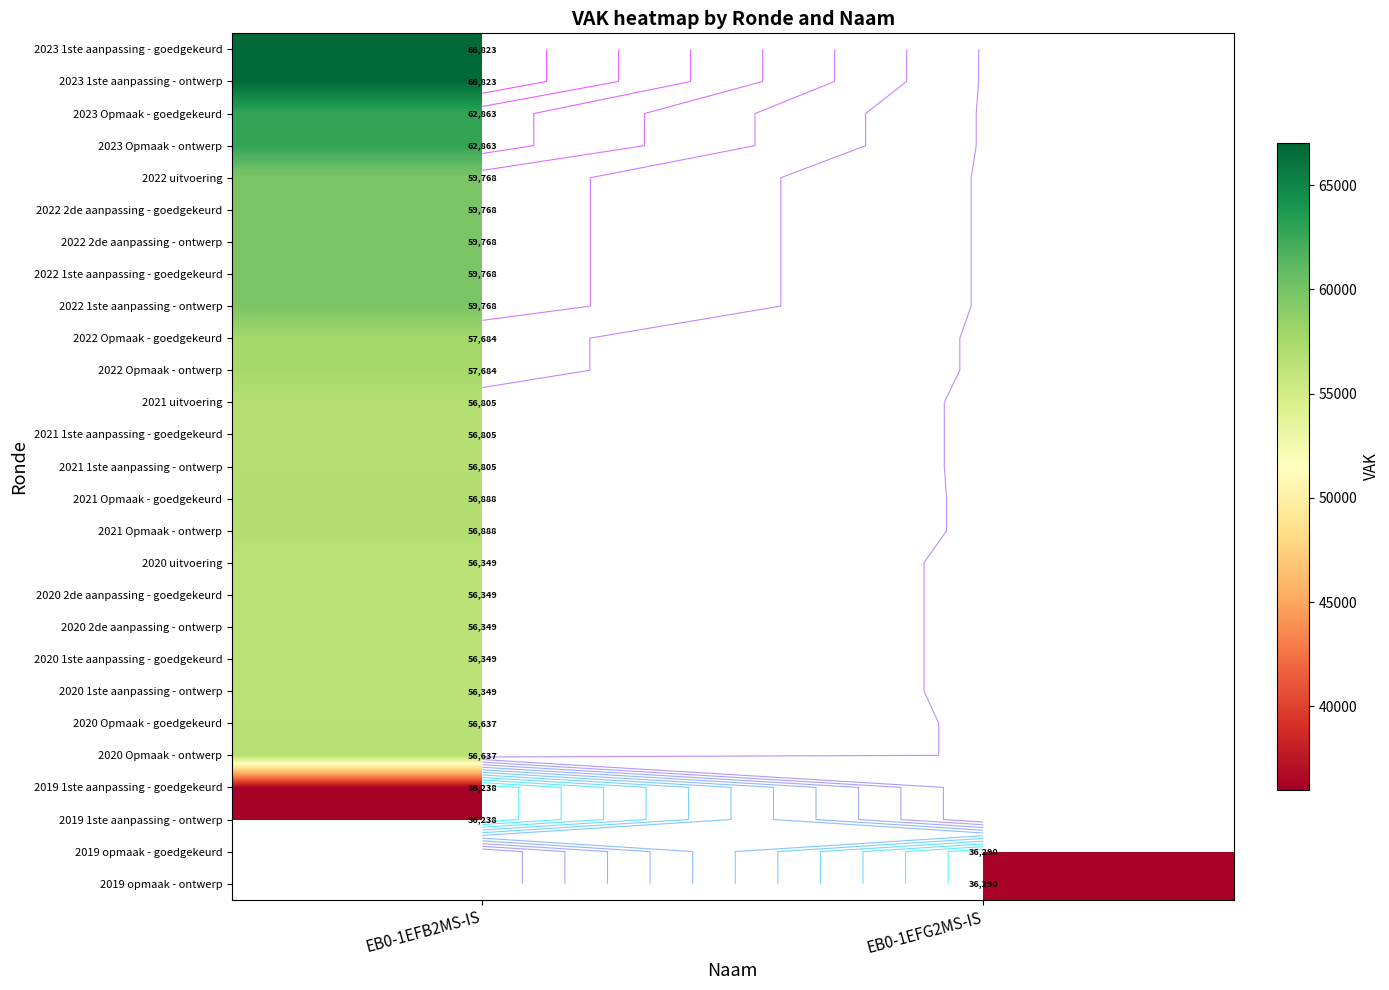

How many data points does each series have?

2